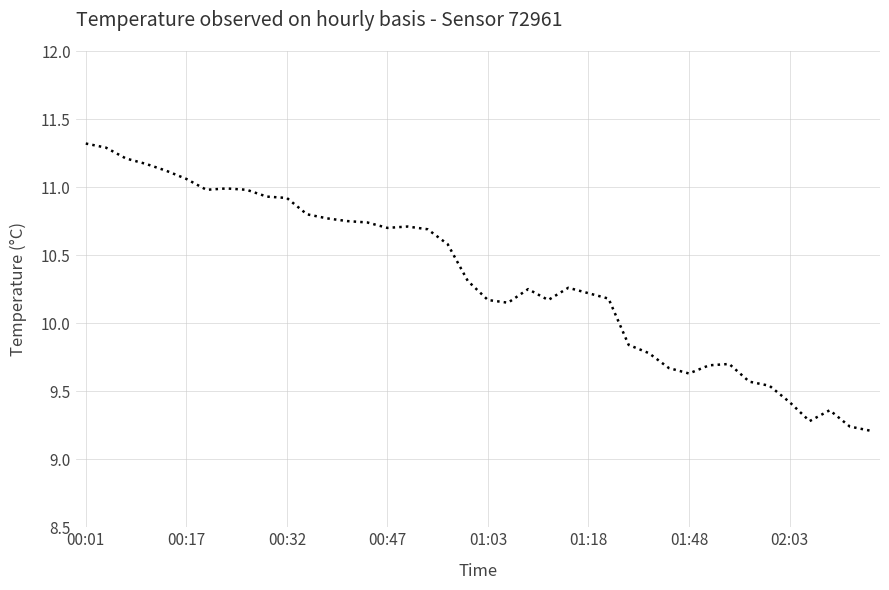

What is the greatest value displayed?

11.3